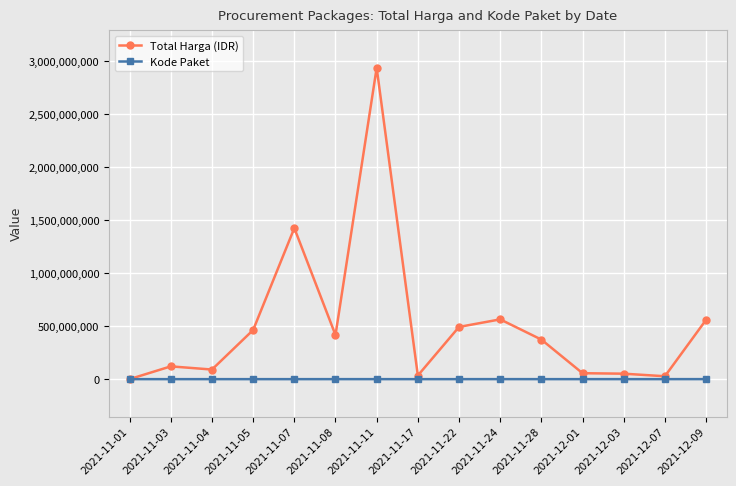

What is the approximate value of Kode Paket at 2021-11-05?

13652